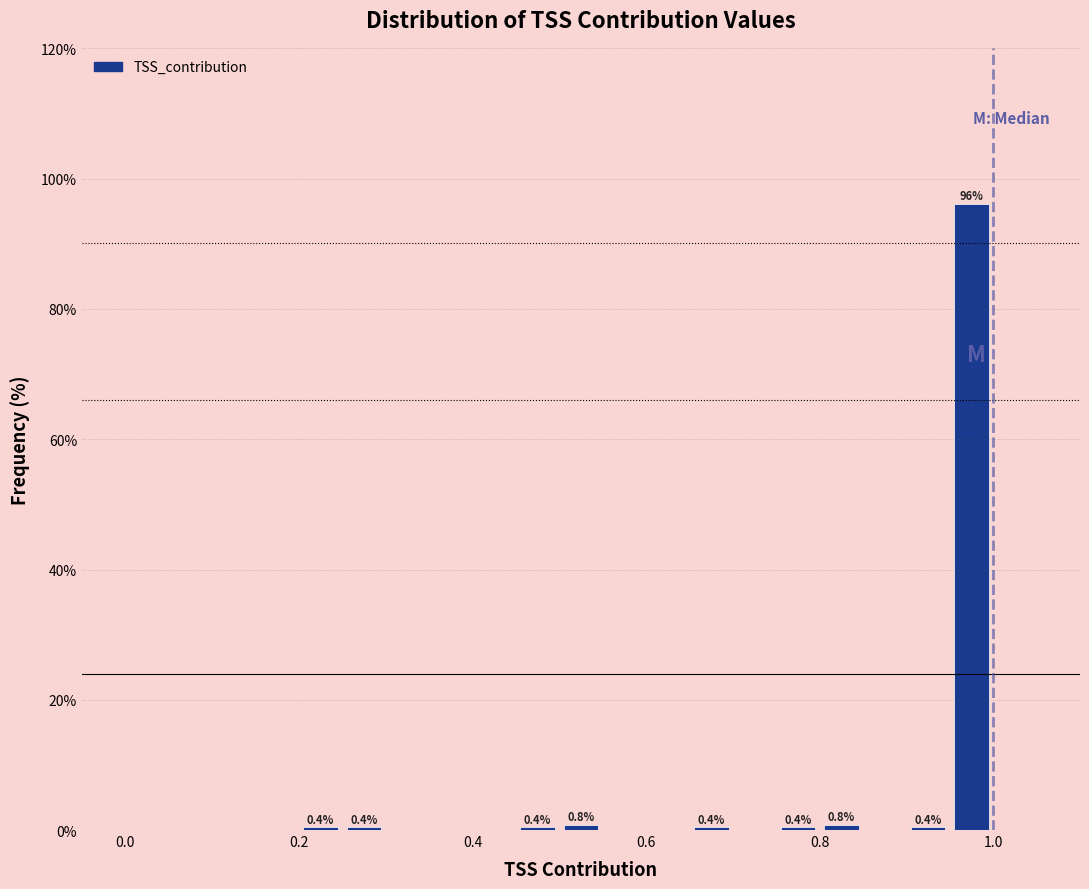

Read against the x-axis, roughly where is the centre of the tallest bar?

0.98